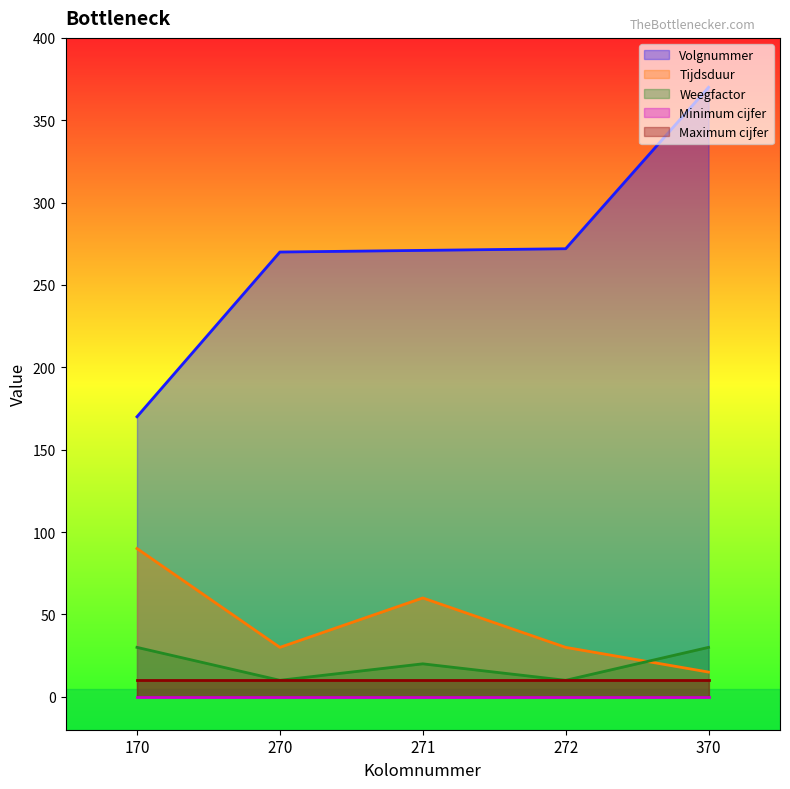

Which has a higher value, 370 or 170?

370